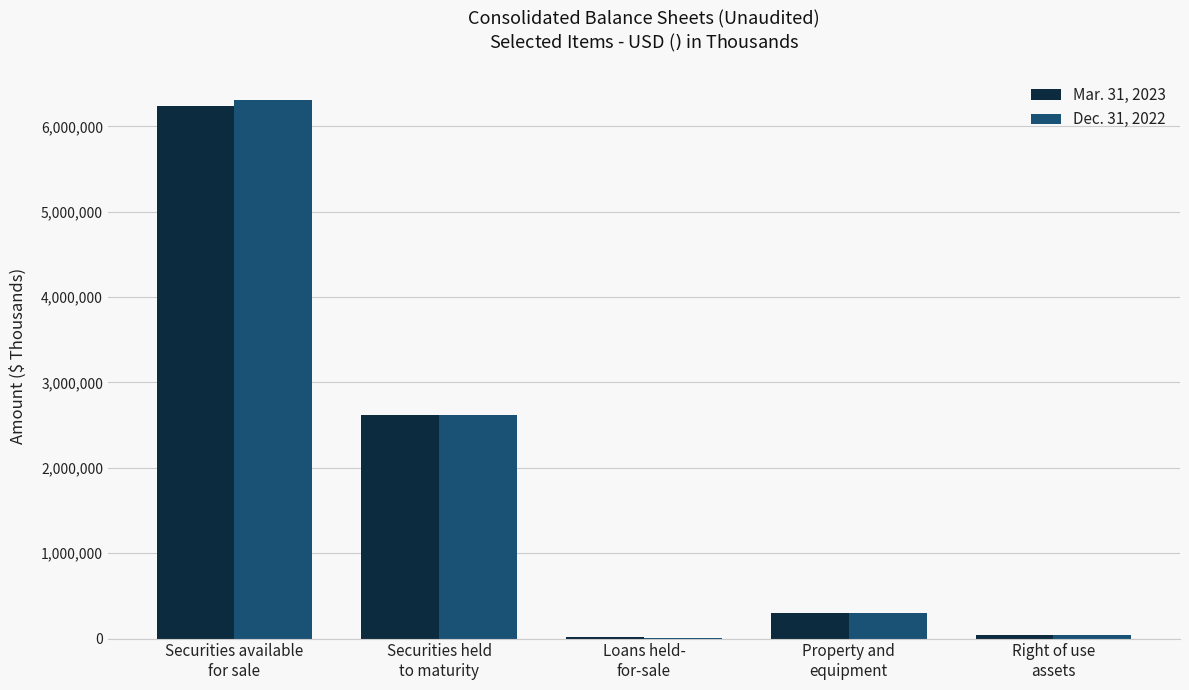

At which category is the sum across all series the highest?

Securities available
for sale